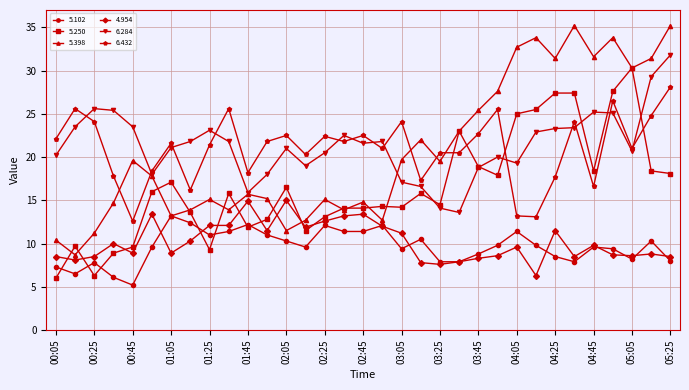

True or false: 5.250 has more than 0 points higher than both neighbors.

True